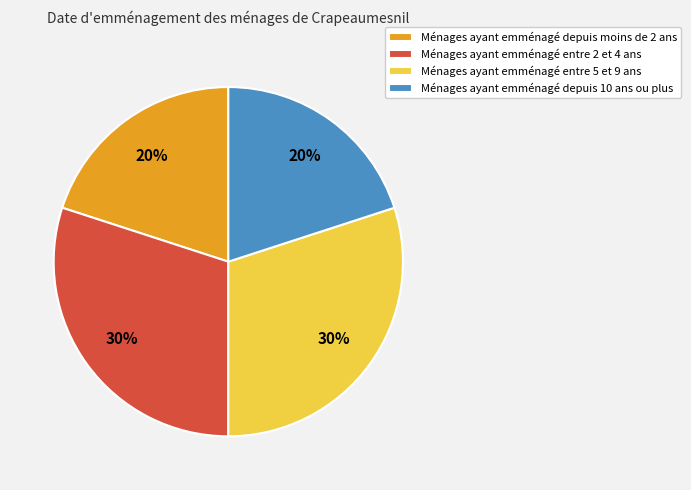

To the nearest percent, what percentage of the pie is Ménages ayant emménagé depuis moins de 2 ans?

20%